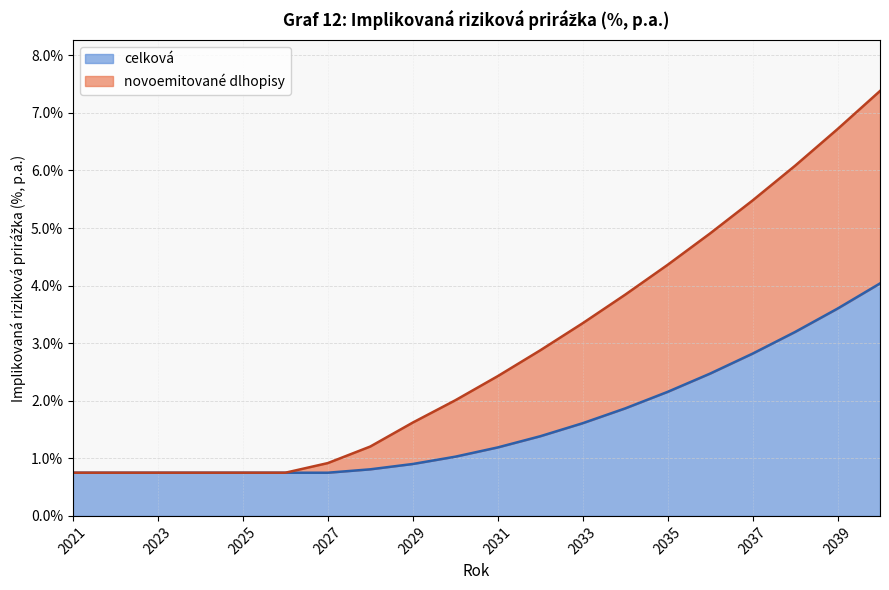

Is the value of celková at 2032 greater than the value of novoemitované dlhopisy at 2037?

No